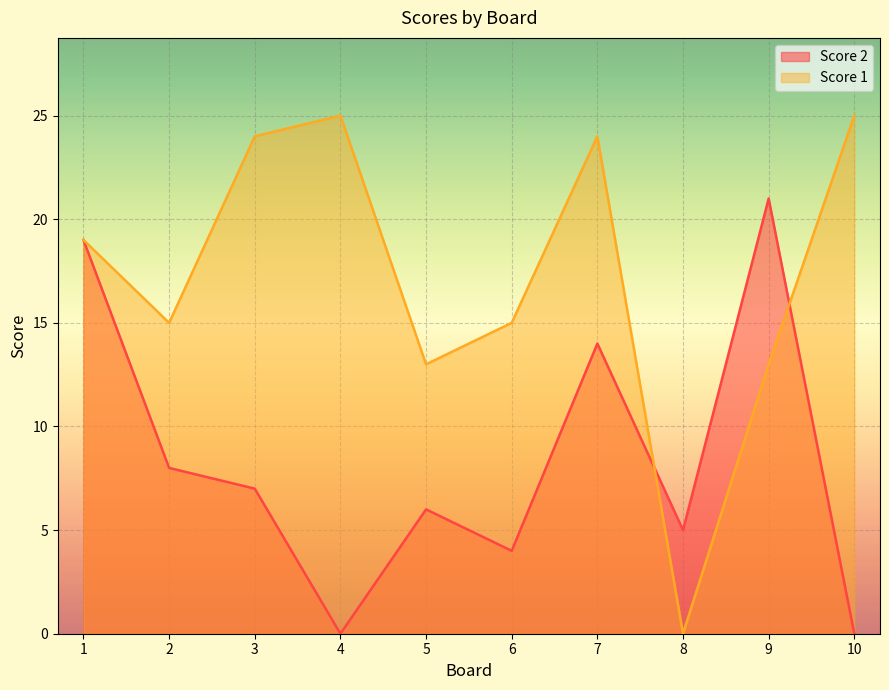

At which category does Score 1 reach its first local peak?

4